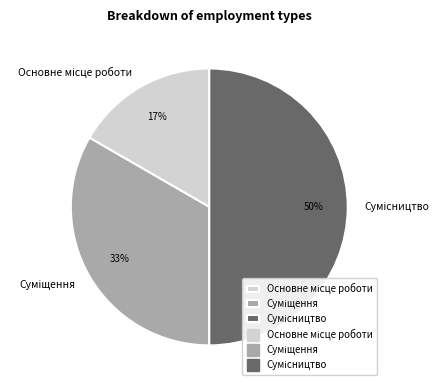

To the nearest percent, what is the difference between the largest and smallest slice percentages?

33%